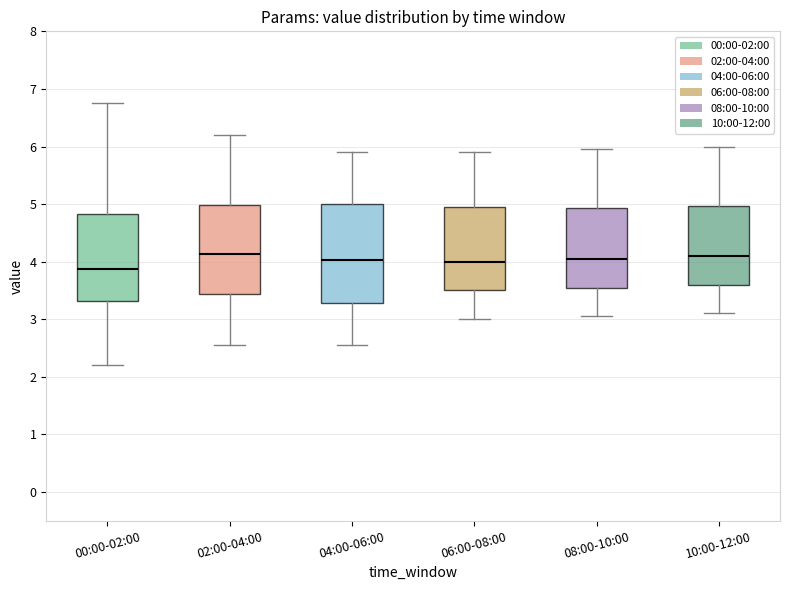

Which box is the tallest, from its lower edge to its upper edge?

04:00-06:00